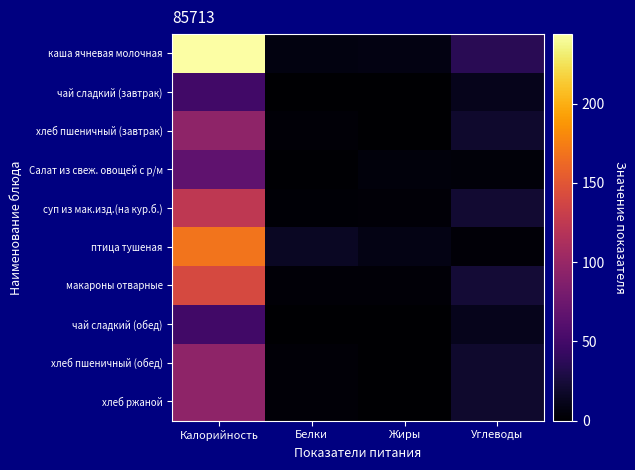

List the series in order of their peak value, highest first.

каша ячневая молочная, птица тушеная, макароны отварные, суп из мак.изд.(на кур.б.), хлеб пшеничный (завтрак), хлеб пшеничный (обед), хлеб ржаной, Салат из свеж. овощей с р/м, чай сладкий (завтрак), чай сладкий (обед)